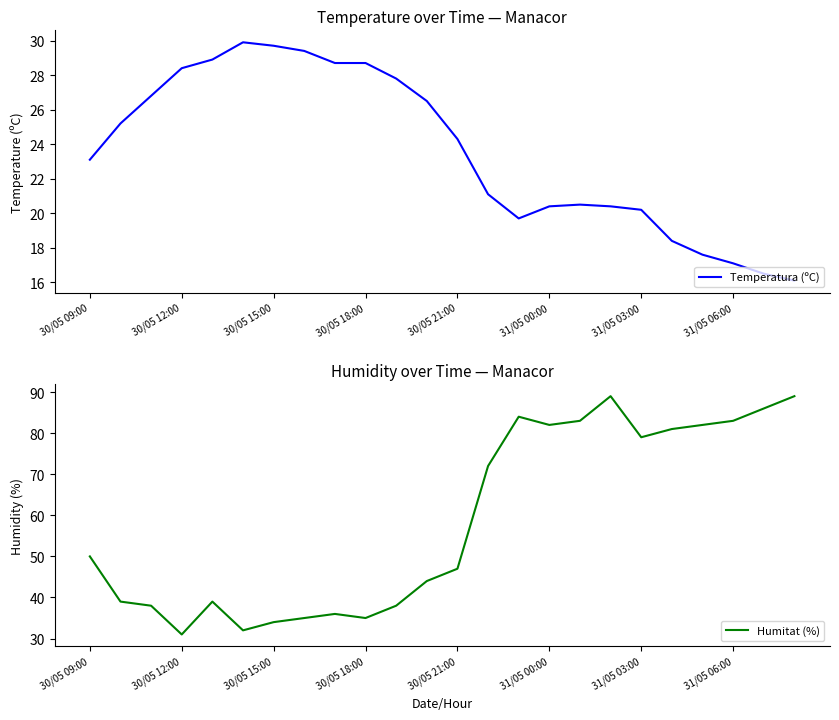

Read the Temperatura (ºC) value at 30/05 21:00.

24.3